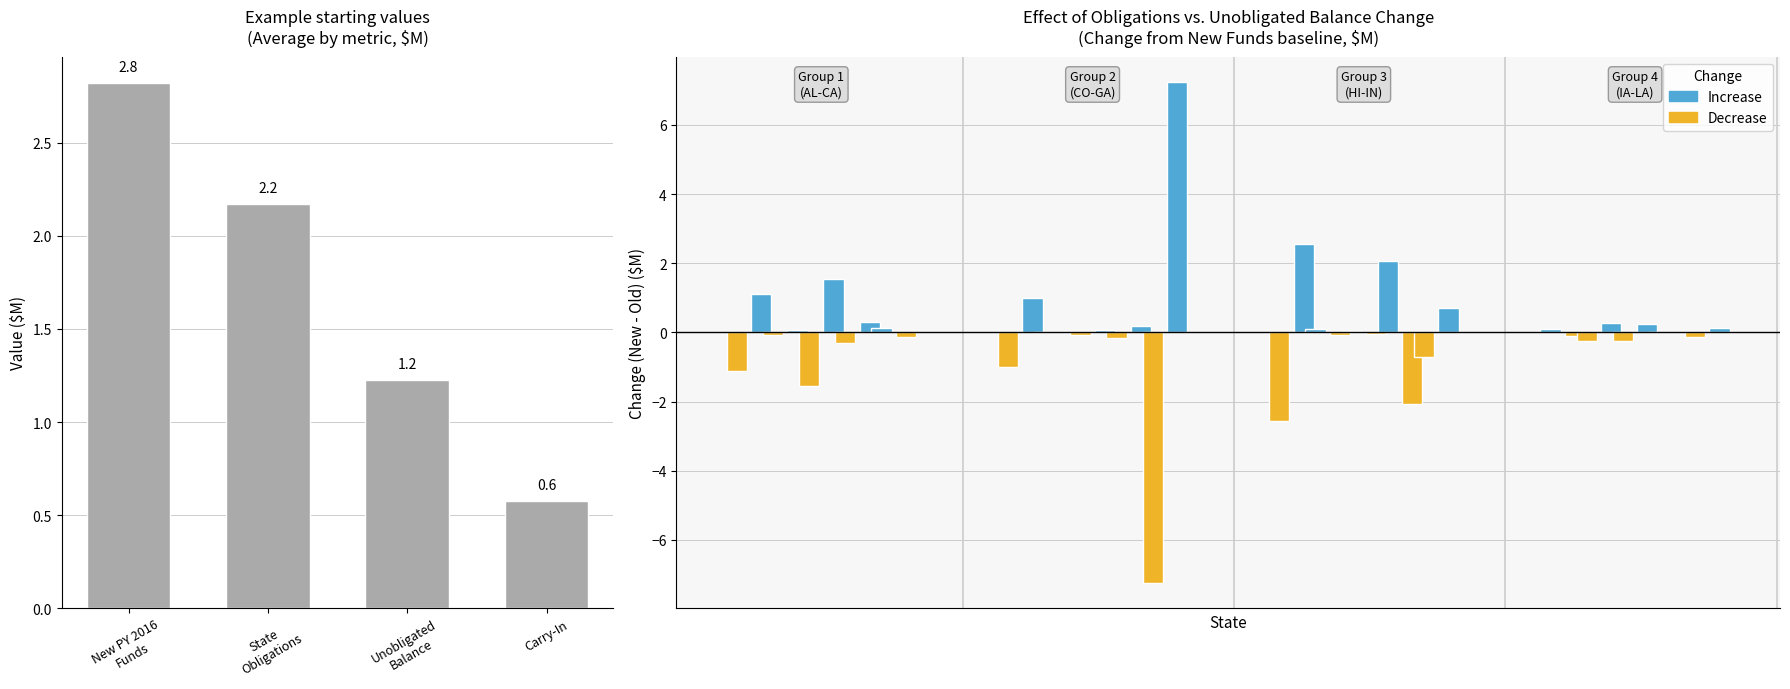

Which label corresponds to the largest value in the chart?

New PY 2016
Funds